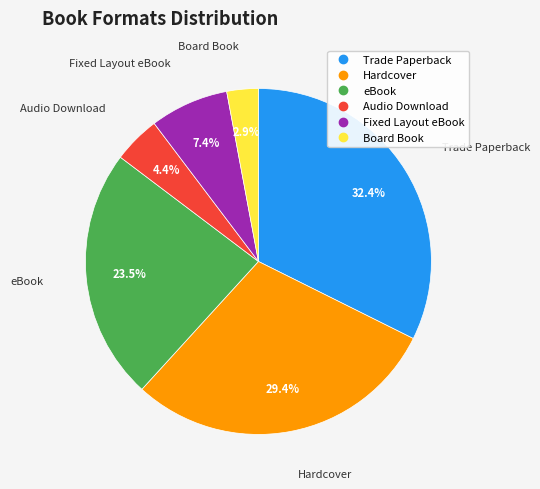

Does Board Book account for over 50% of the chart?

No